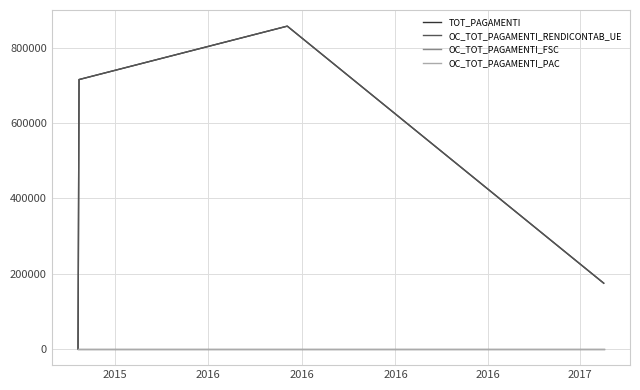

Is this an area chart (filled region under the line)?

No